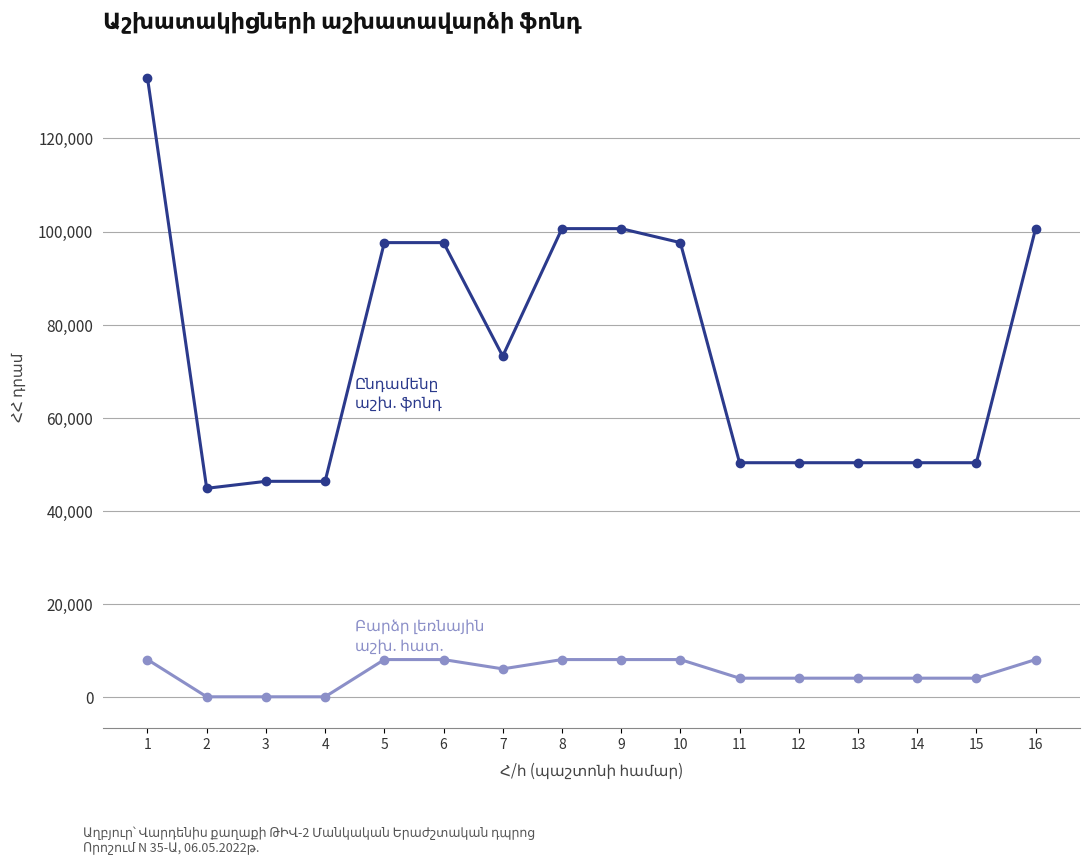

What is the greatest value displayed?

133000